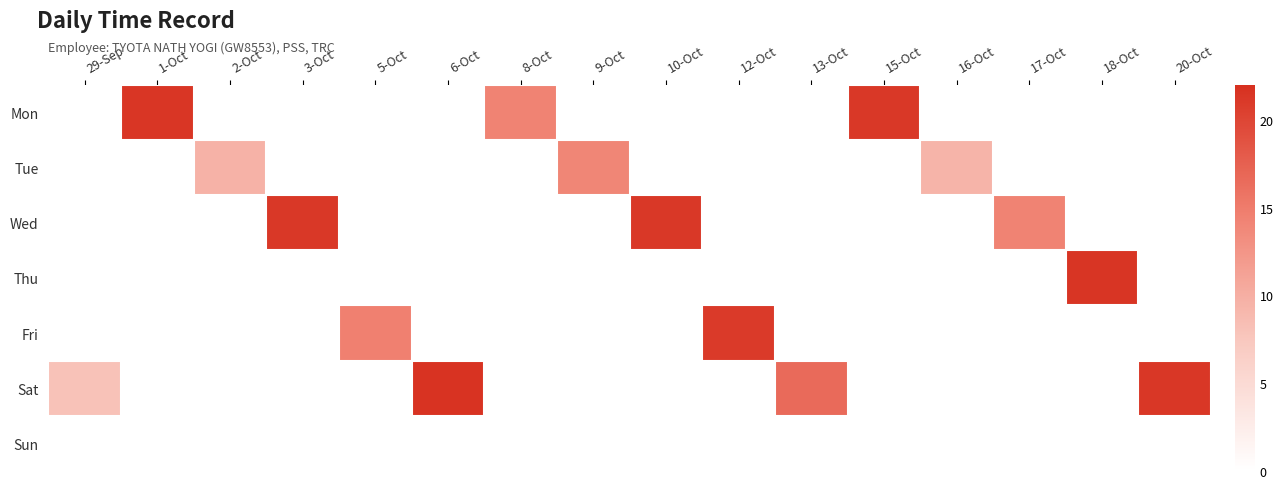

Which series has the widest spread of values?

Sat